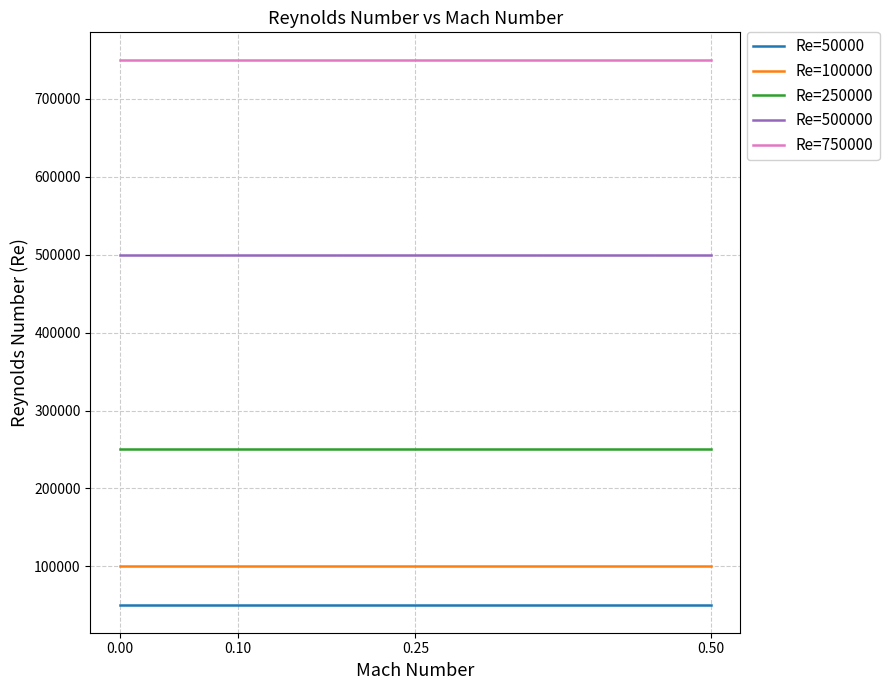

Reading left to right, extract all data points from this chart.

Re=50000: 50000	50000	50000	50000
Re=100000: 100000	100000	100000	100000
Re=250000: 250000	250000	250000	250000
Re=500000: 500000	500000	500000	500000
Re=750000: 750000	750000	750000	750000